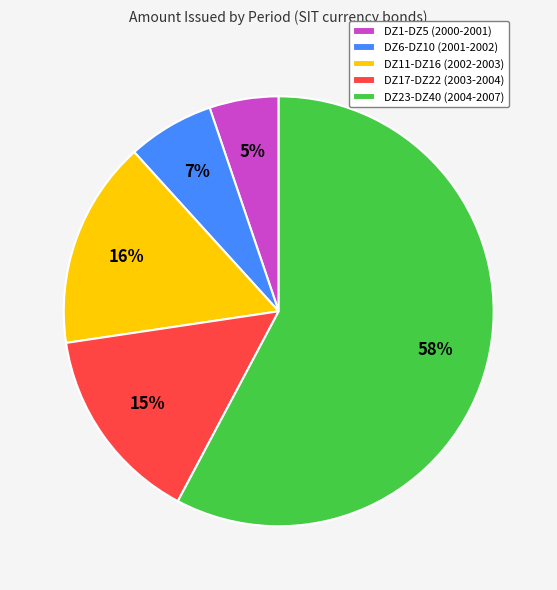

Combined, do DZ11-DZ16 (2002-2003) and DZ17-DZ22 (2003-2004) account for over 50%?

No